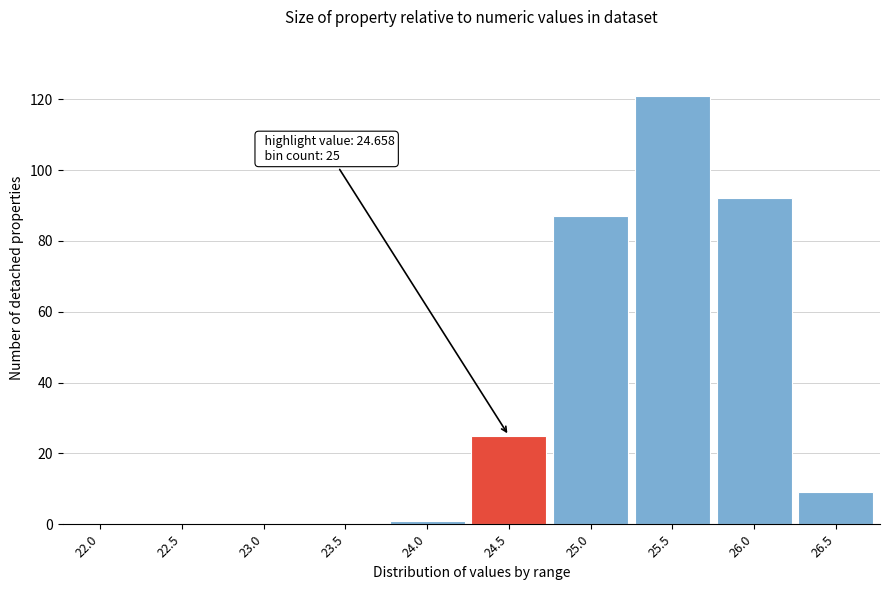

Reading right to left, transcribe all the data shown in this chart.

26.5=9	26.0=92	25.5=121	25.0=87	24.5=25	24.0=1	23.5=0	23.0=0	22.5=0	22.0=0